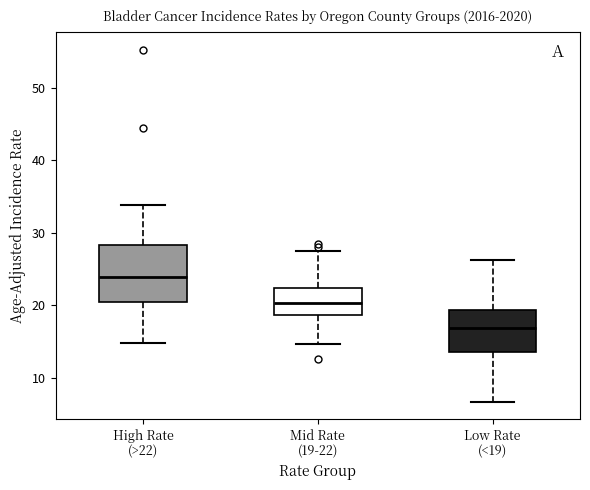

Which box is the tallest, from its lower edge to its upper edge?

High Rate (>22)